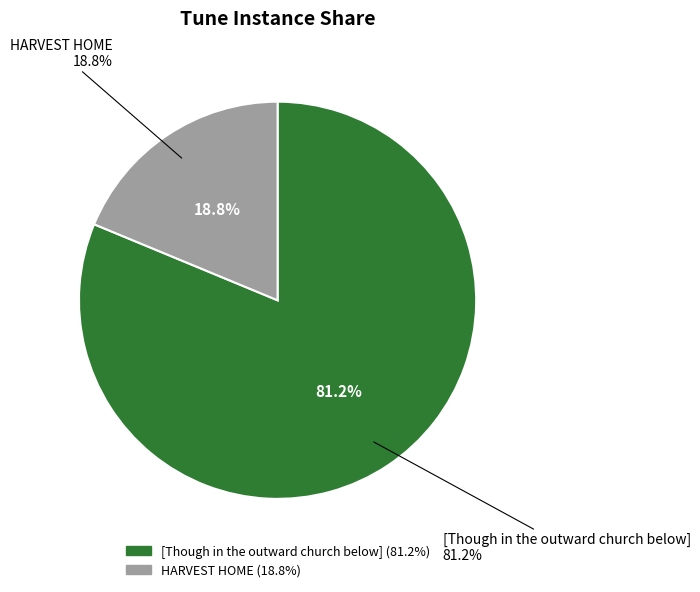

Rank the categories by value from lowest to highest.

HARVEST HOME, [Though in the outward church below]